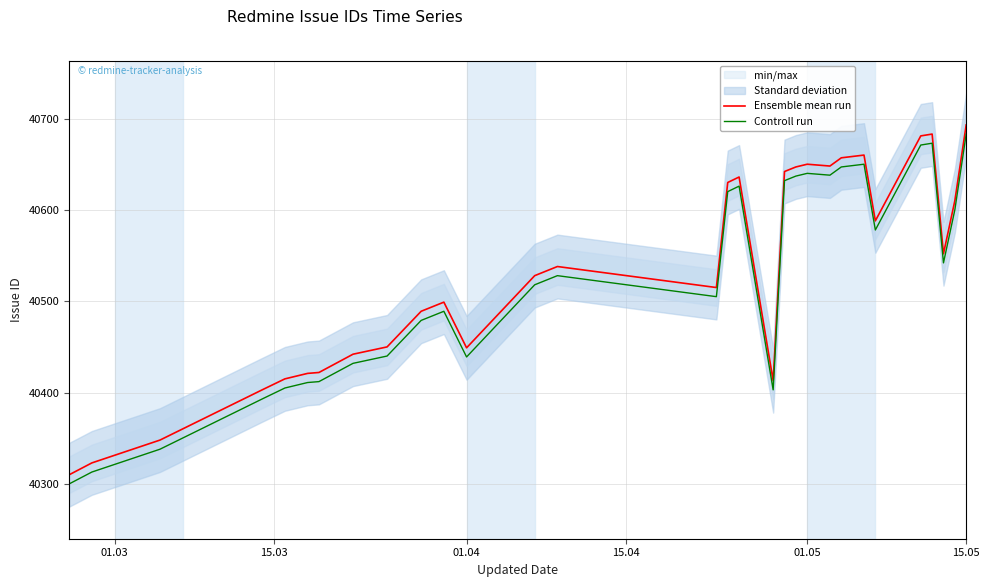

True or false: Ensemble mean run and Controll run intersect in this chart.

False